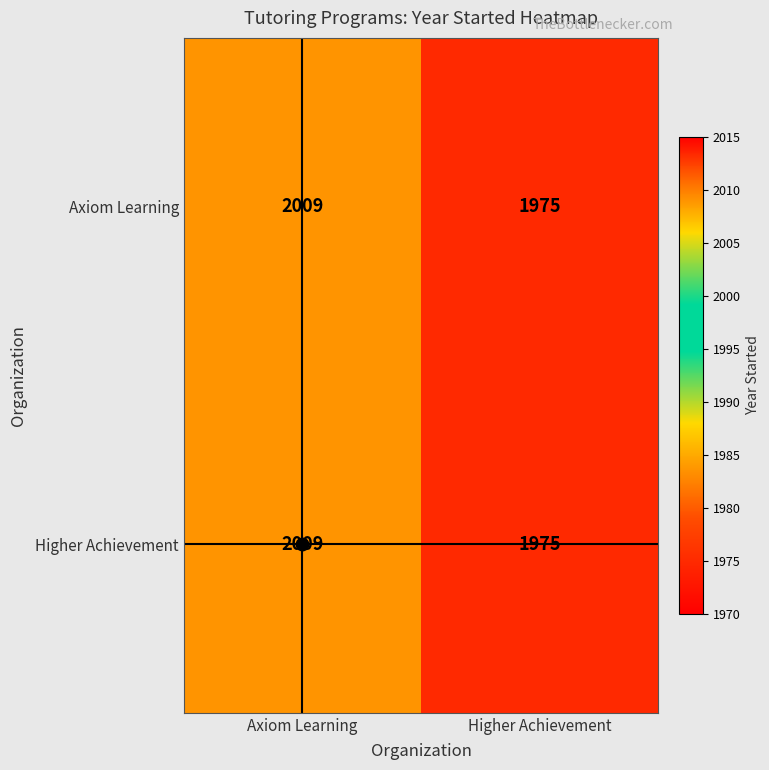

Rank the categories by Higher Achievement value from highest to lowest.

Axiom Learning, Higher Achievement